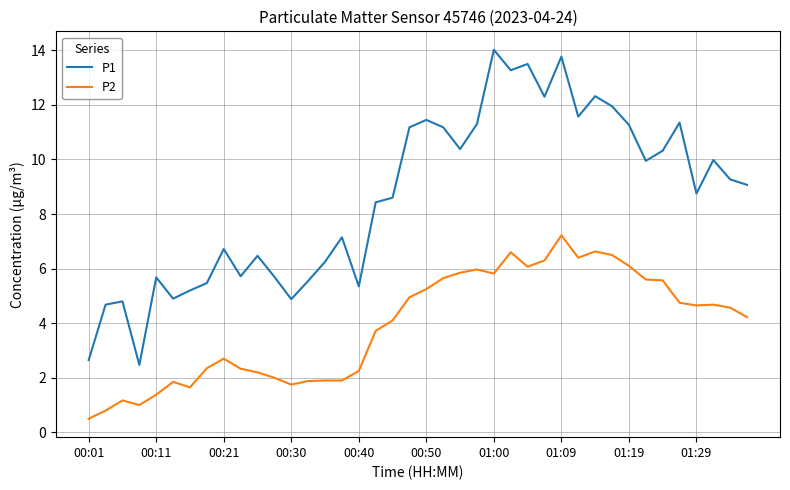

Which series has the widest spread of values?

P1